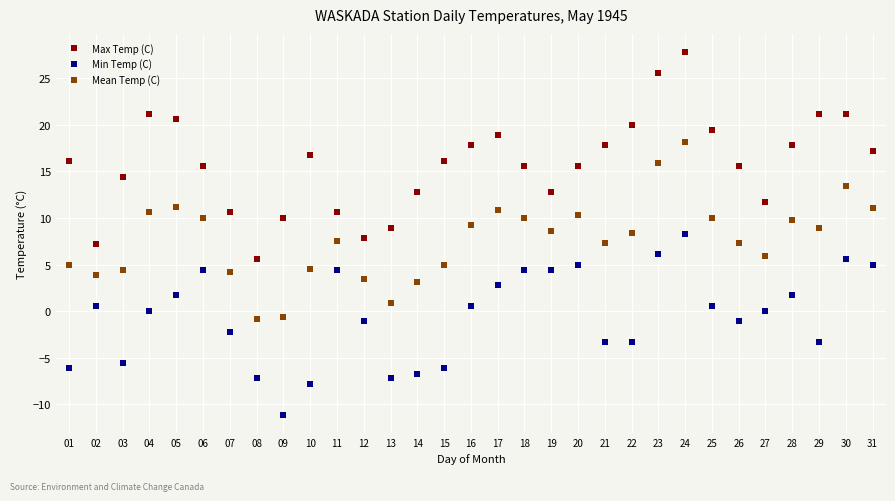

Is it true that Mean Temp (C) equals 3.8 at 04?

False